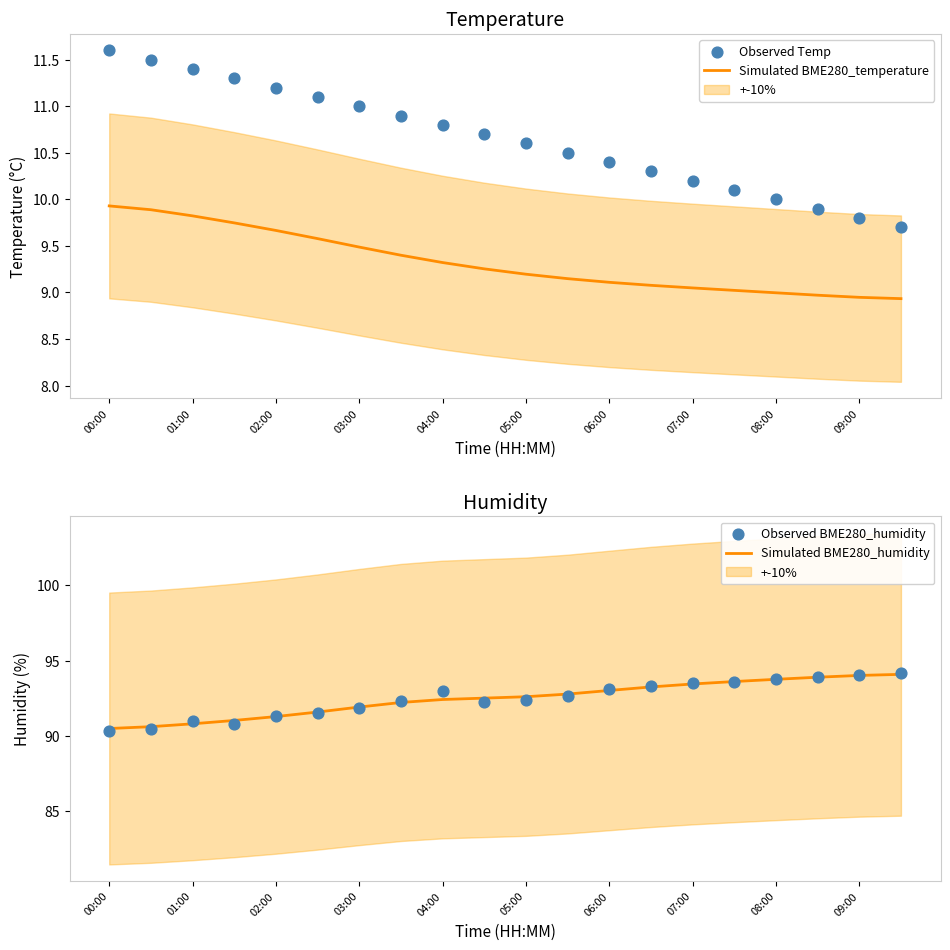

Which series has the largest total across all categories?

Simulated BME280_humidity